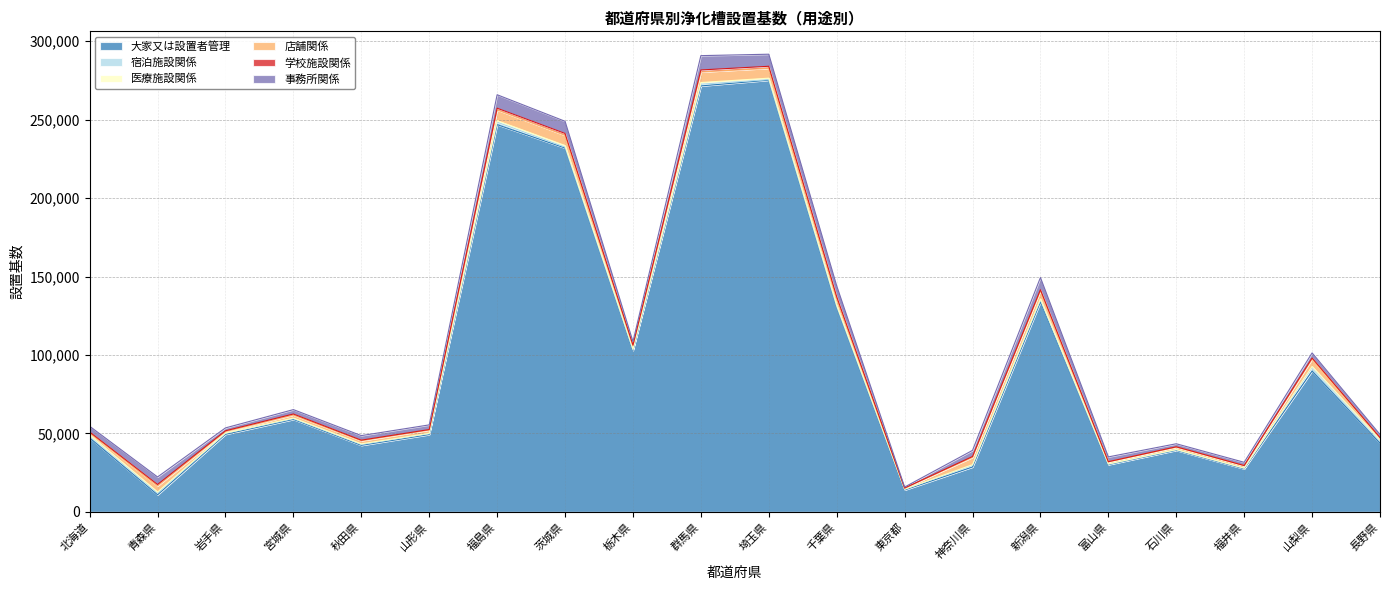

True or false: 店舗関係 and 大家又は設置者管理 cross at least once.

False